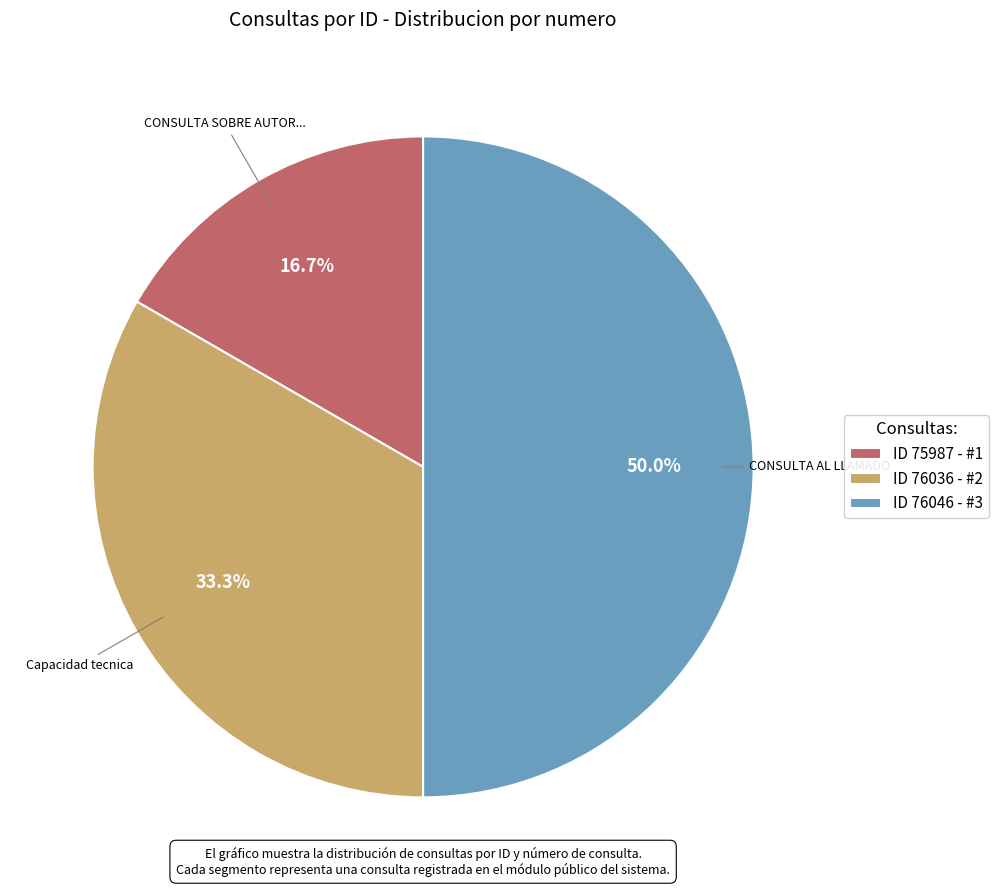

How many segments does this pie chart have?

3